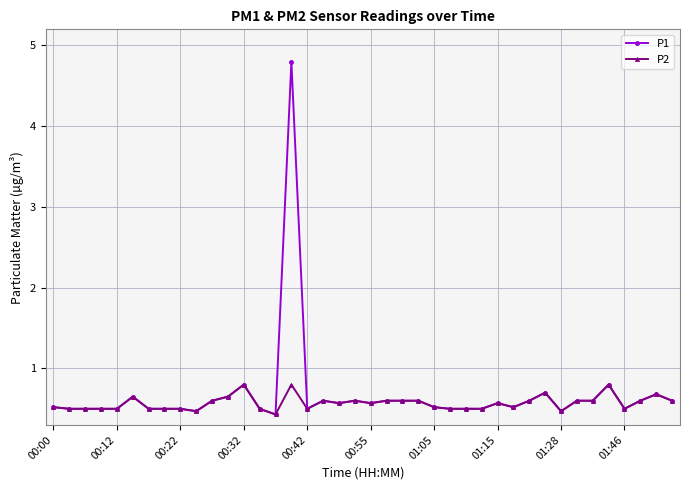

Rank the series by their maximum value, from highest to lowest.

P1, P2